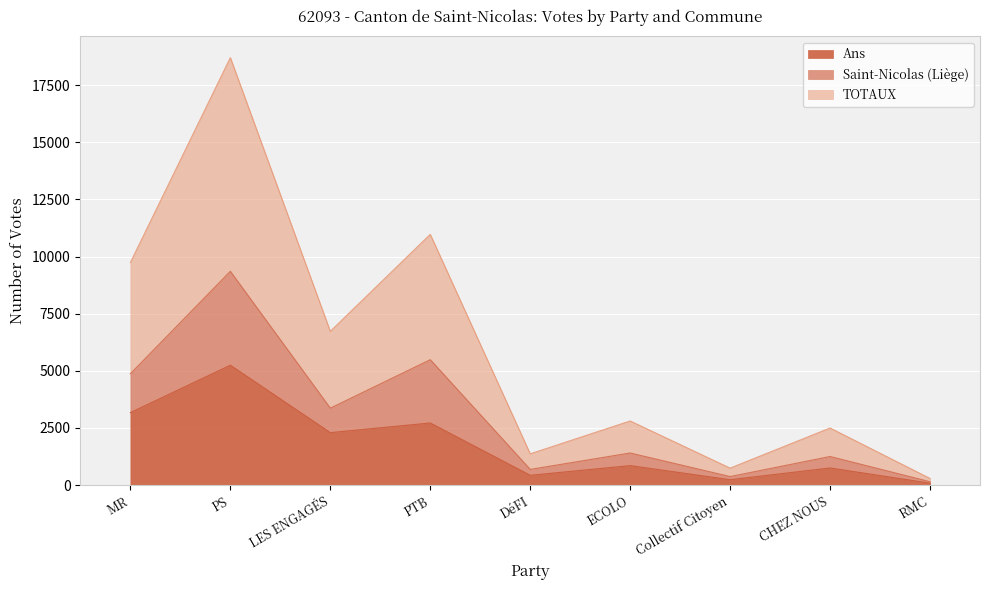

Is it true that Ans equals 933 at PTB?

False